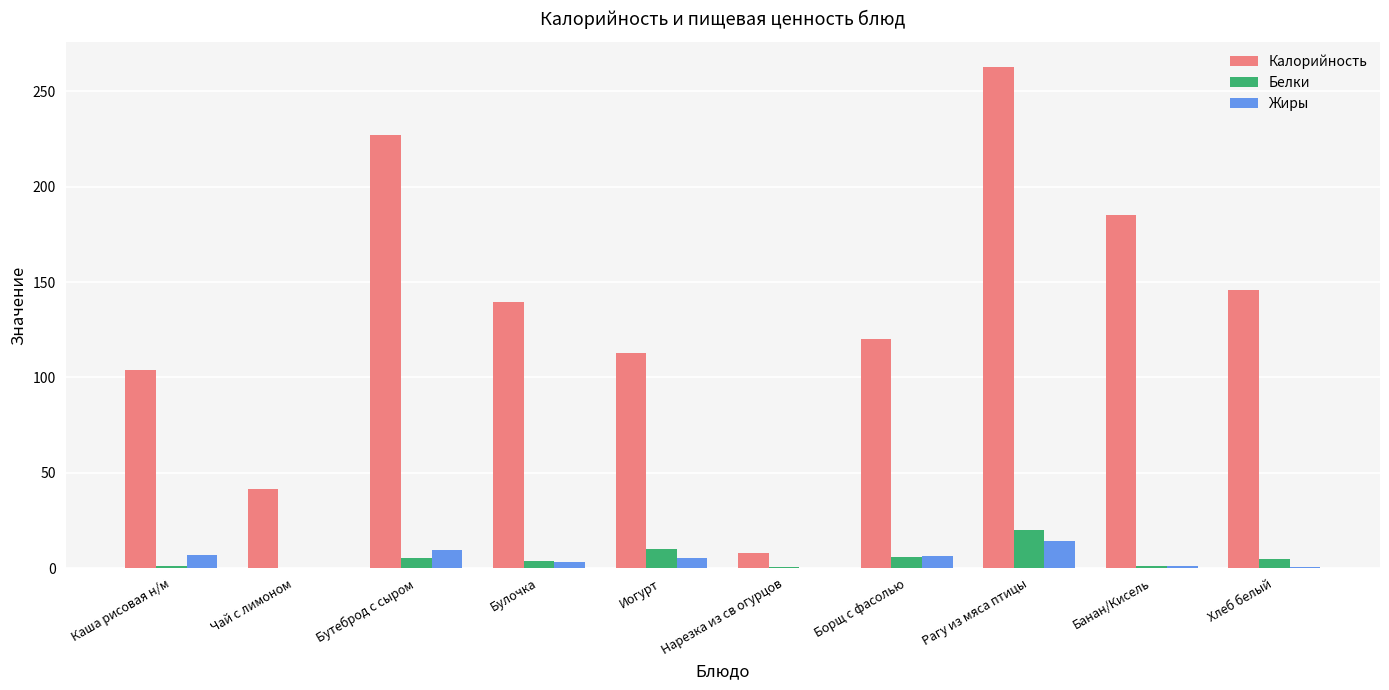

What is the spread (max minus min) of values at Иогурт?

108.0